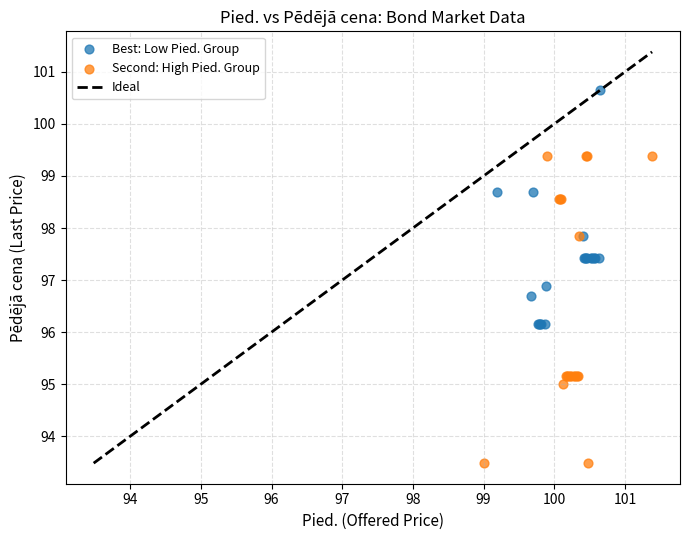

Which series contains the highest Y value?

Best: Low Pied. Group